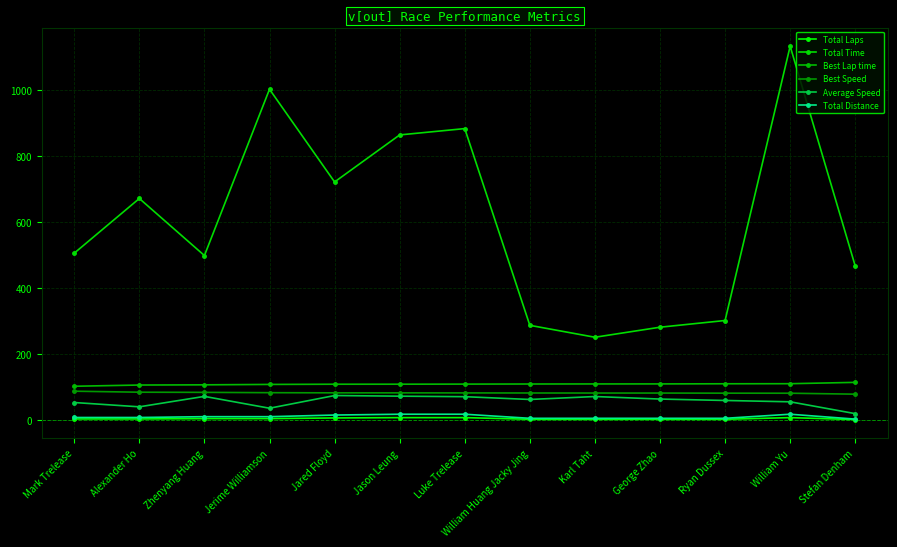

What is the sum of all Total Distance values?

123.5